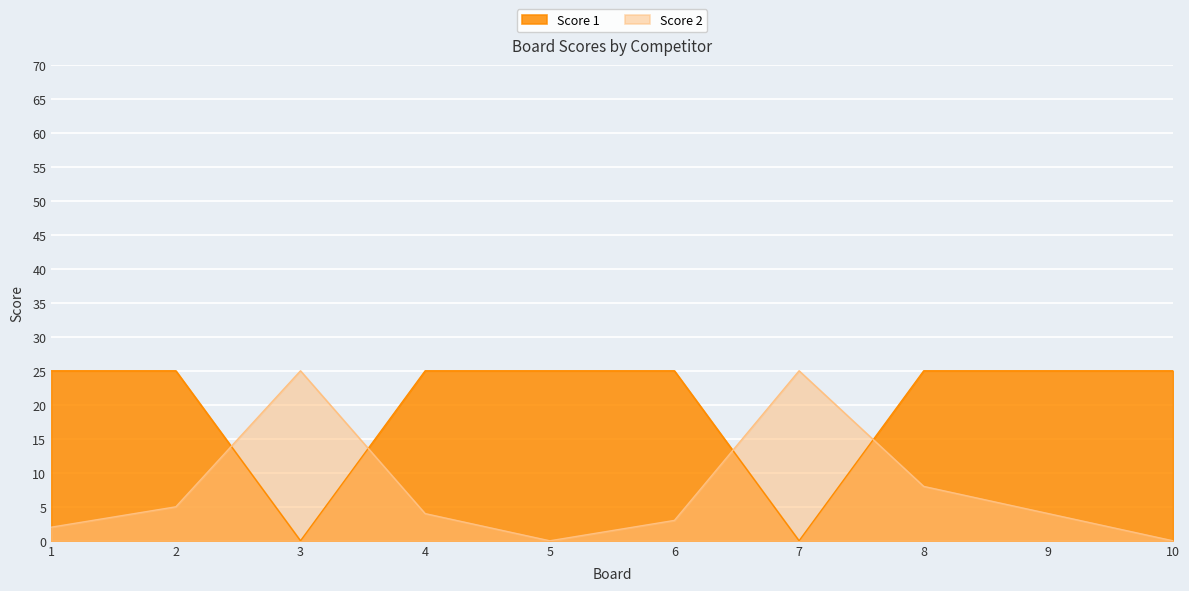

Is it true that Score 2 equals 7 at 7?

False